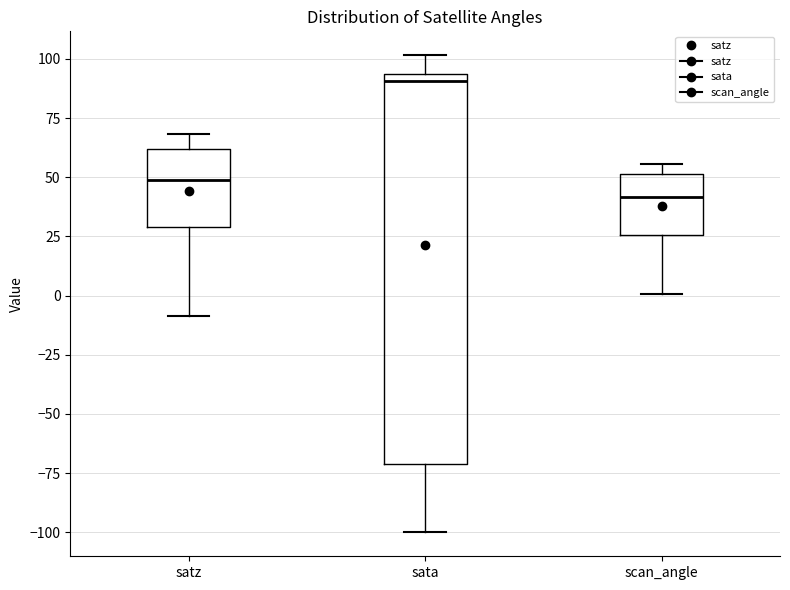

Where does the median line of the box for satz sit on the y-axis? The values are not printed on the chart, so give them approximately, as read against the axis.

50